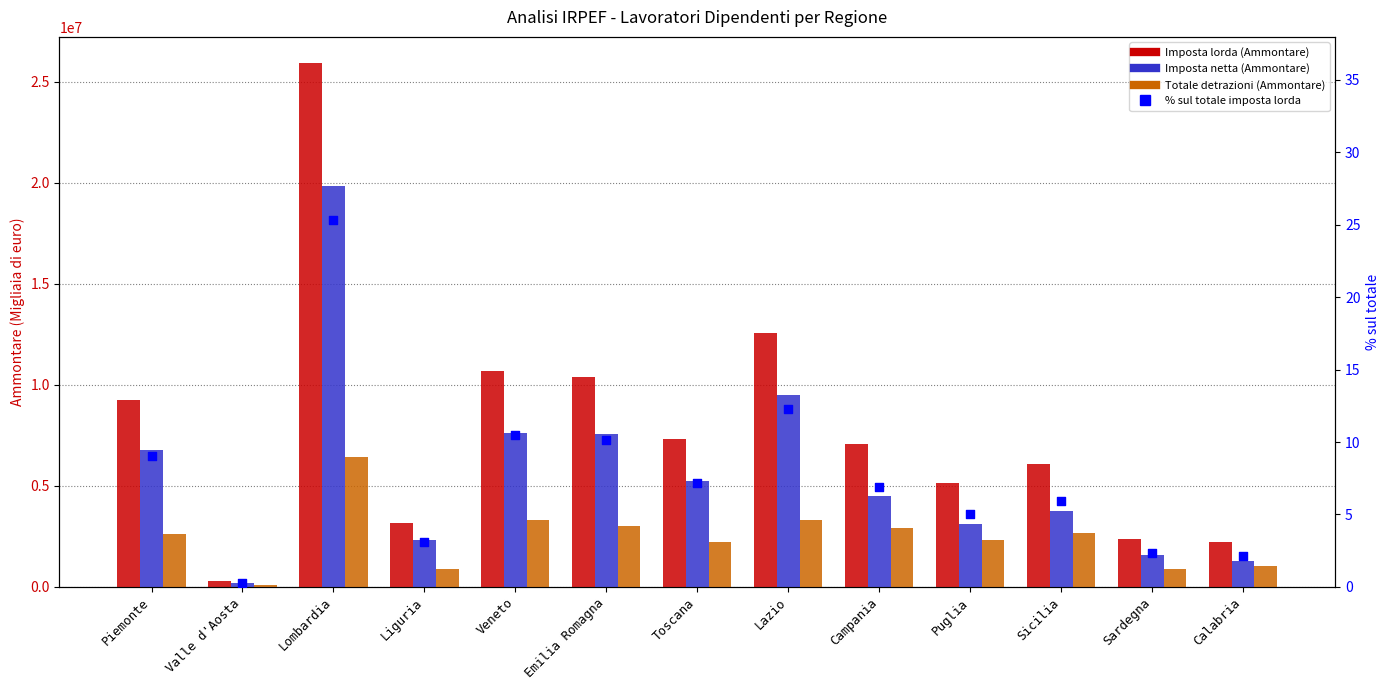

At which category is the sum across all series the highest?

Lombardia